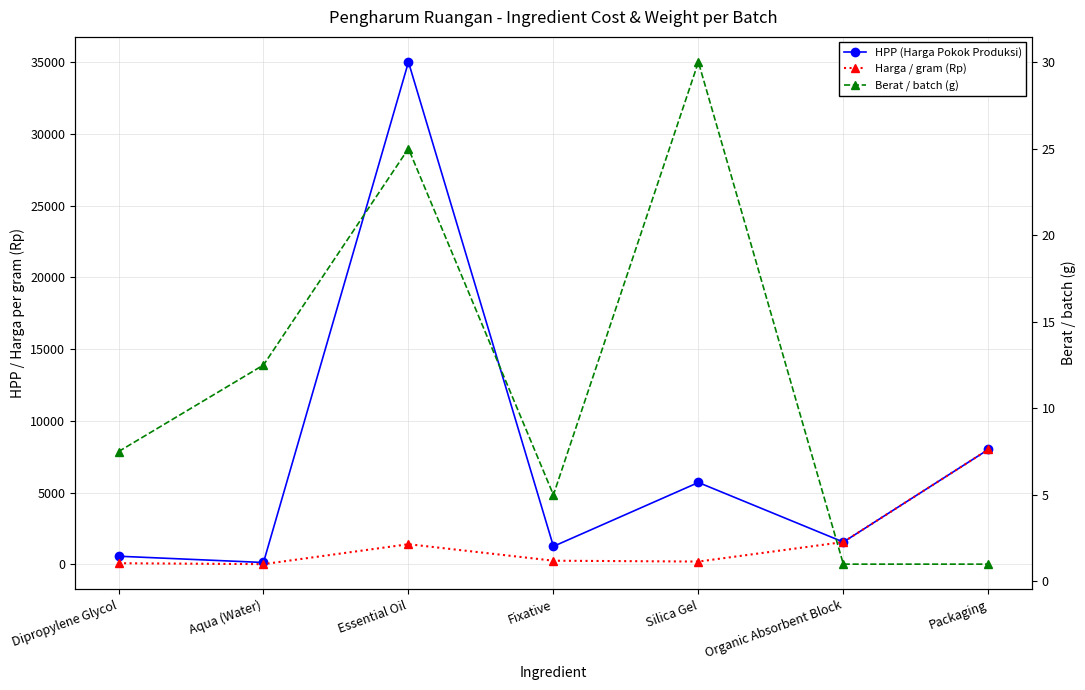

What position from the left is Dipropylene Glycol?

1